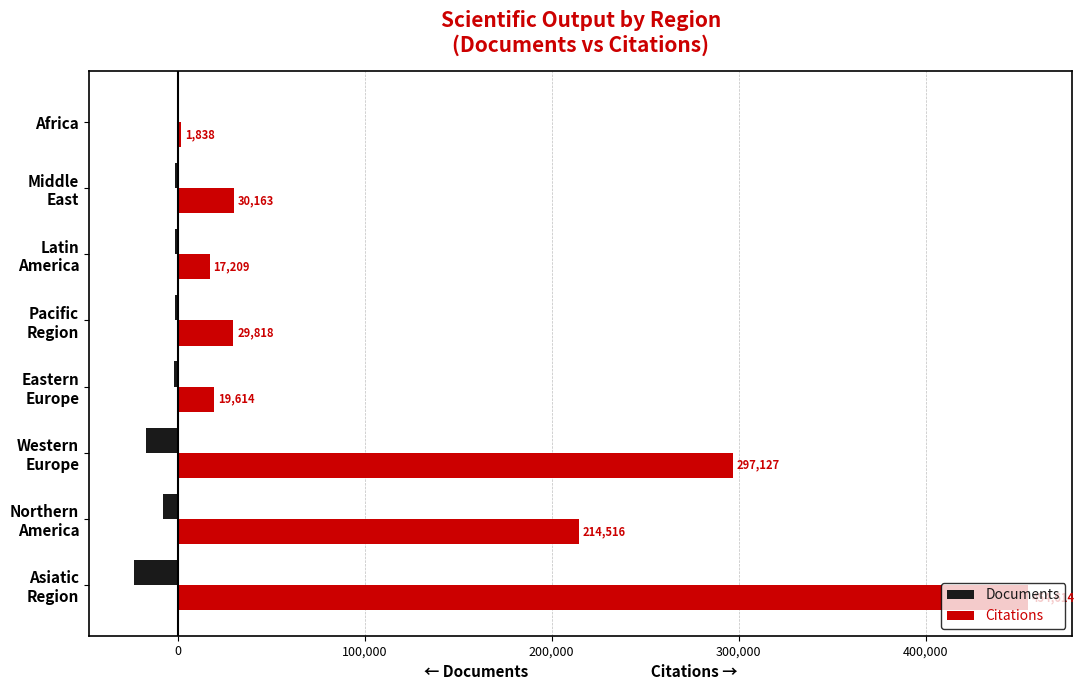

What is the sum of all Documents values?

-54948